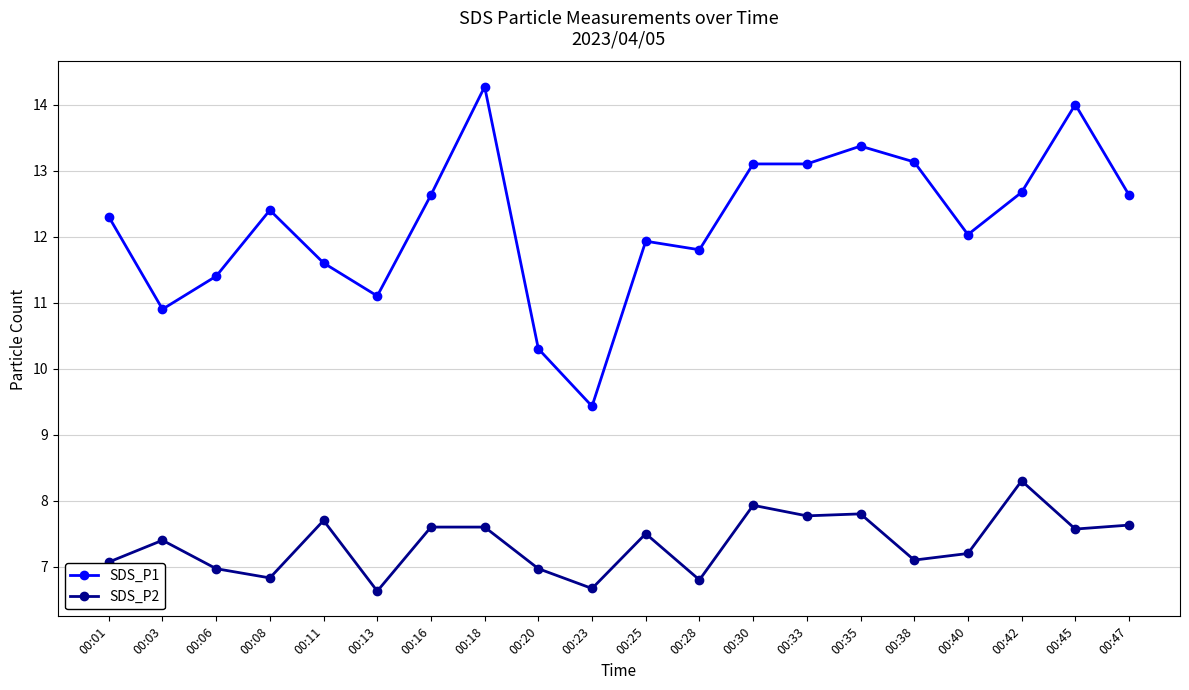

True or false: SDS_P1 and SDS_P2 cross at least once.

False